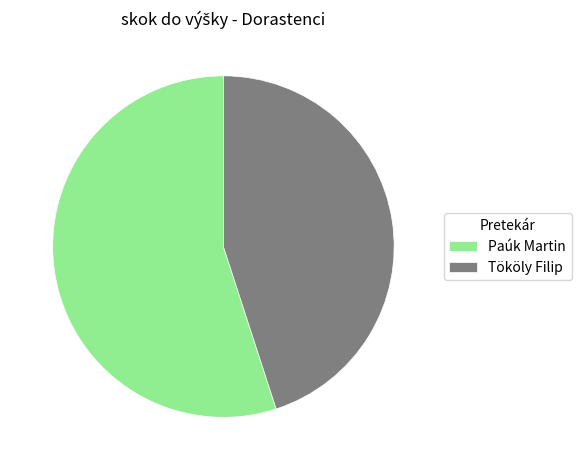

Which slice represents more than half of the pie?

Paúk Martin